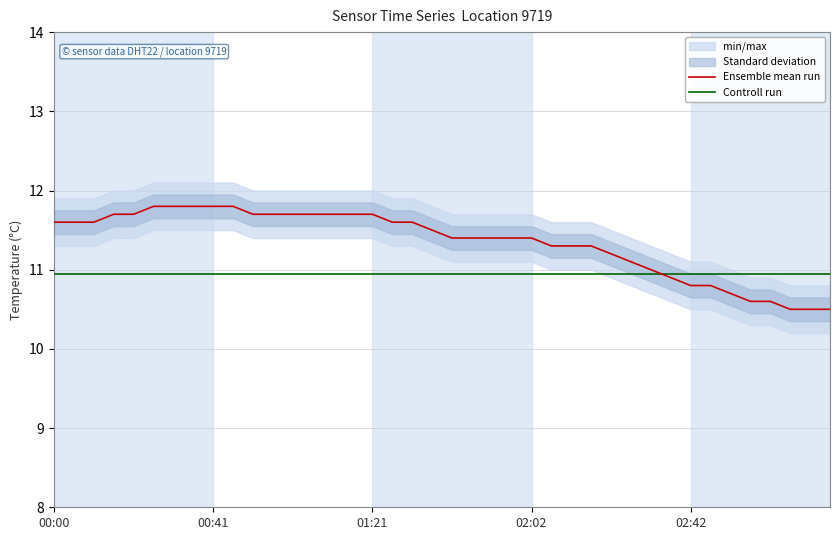

What is the minimum value for Controll run?

10.9